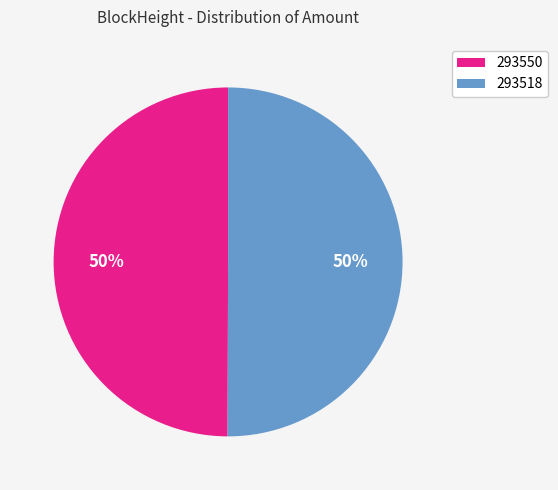

How many slices are in this pie chart?

2